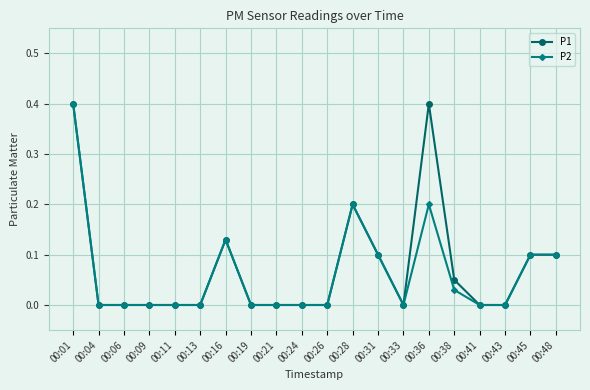

What is the value of the P2 point at the 12th from the left?

0.2